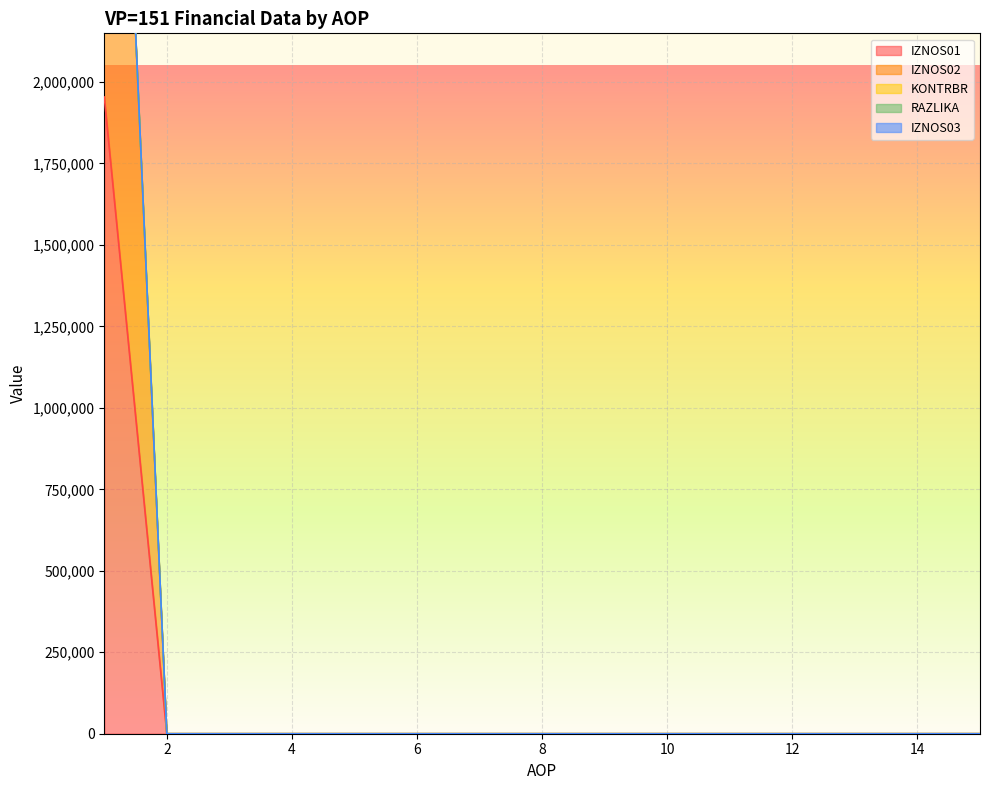

What is the highest value of the KONTRBR series?

4306699.7